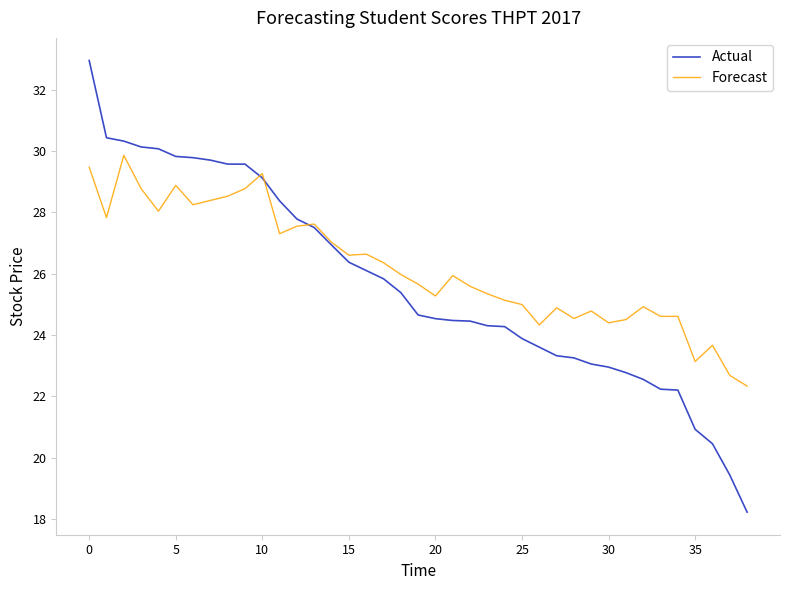

Rank the series by their maximum value, from highest to lowest.

Actual, Forecast